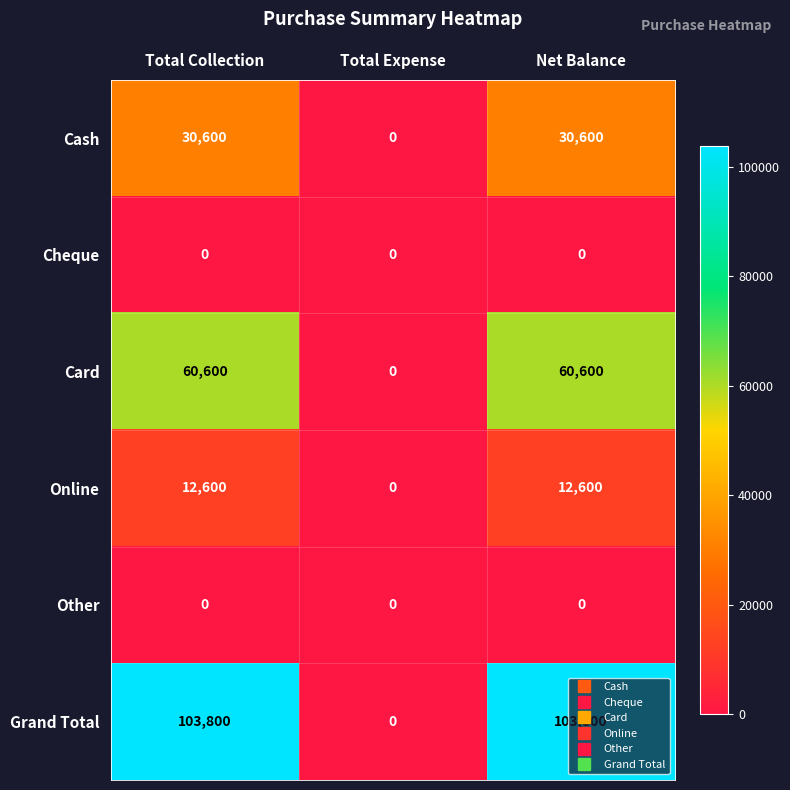

What is the difference between the maximum and minimum values in the Cash series?

30600